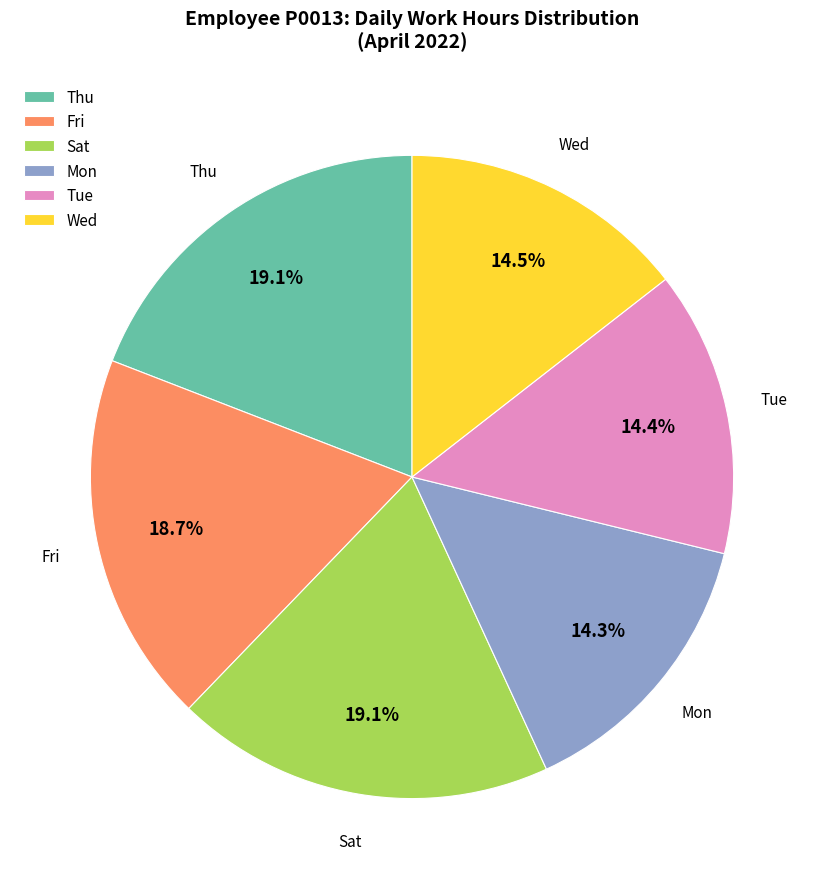

To the nearest percent, what is the average slice percentage?

17%